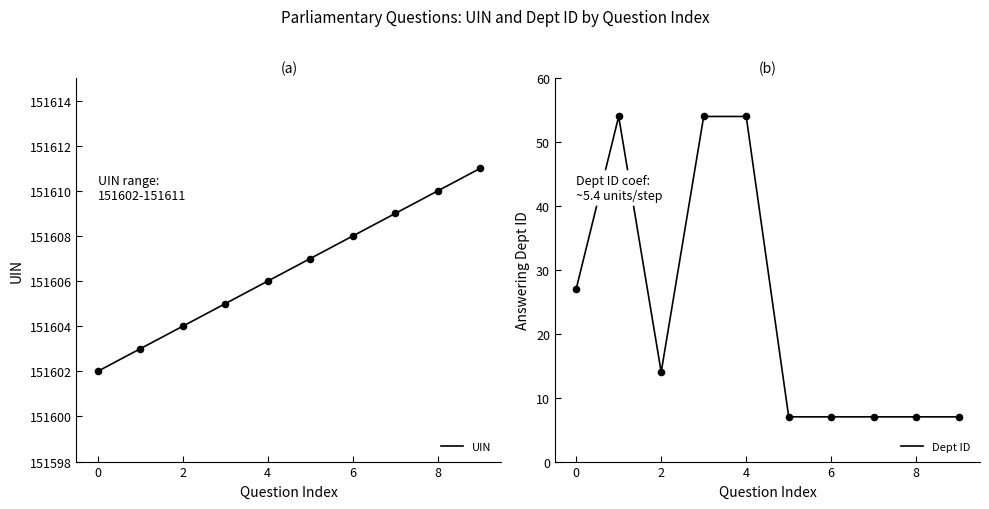

At how many categories does at least one series exceed 36106?

10